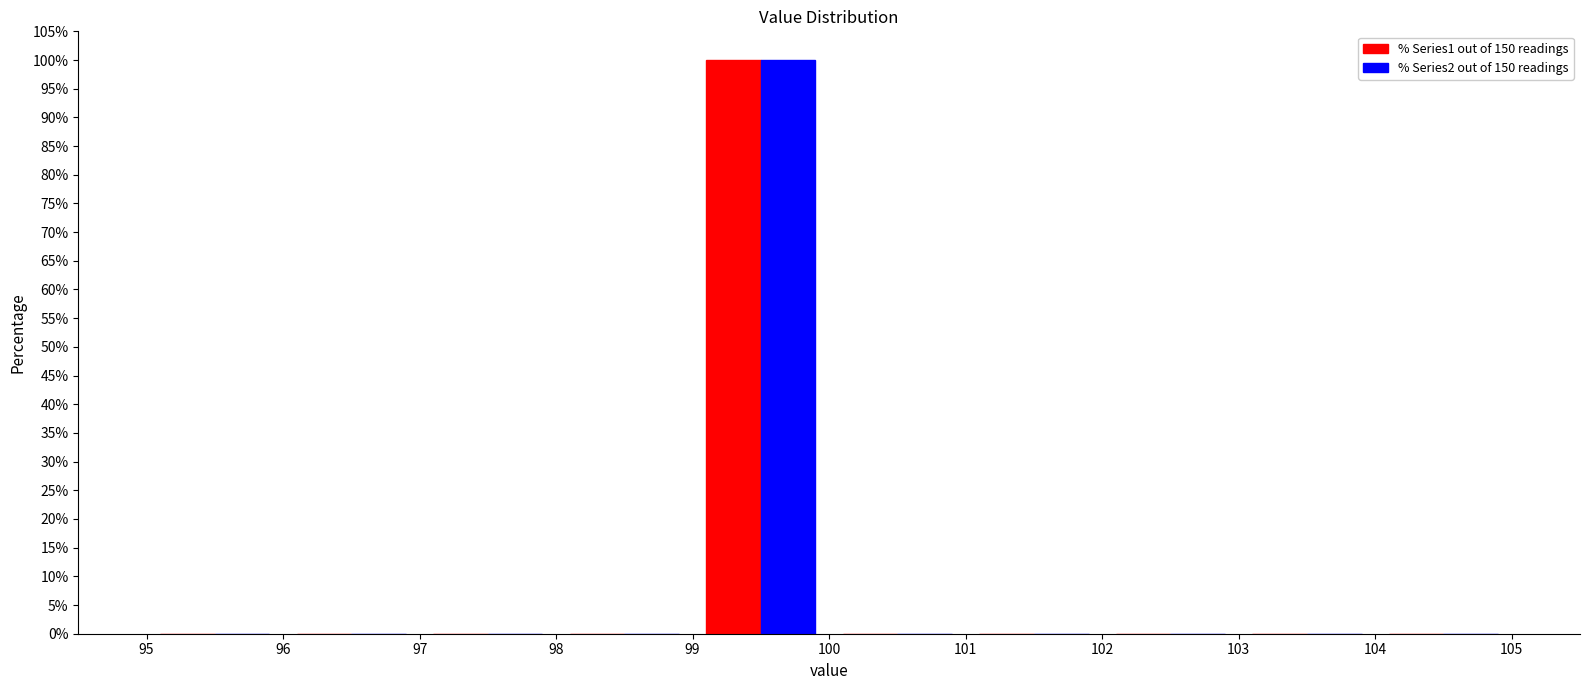

In the % Series1 out of 150 readings series, which range on the x-axis has the tallest bar?

99 to 100